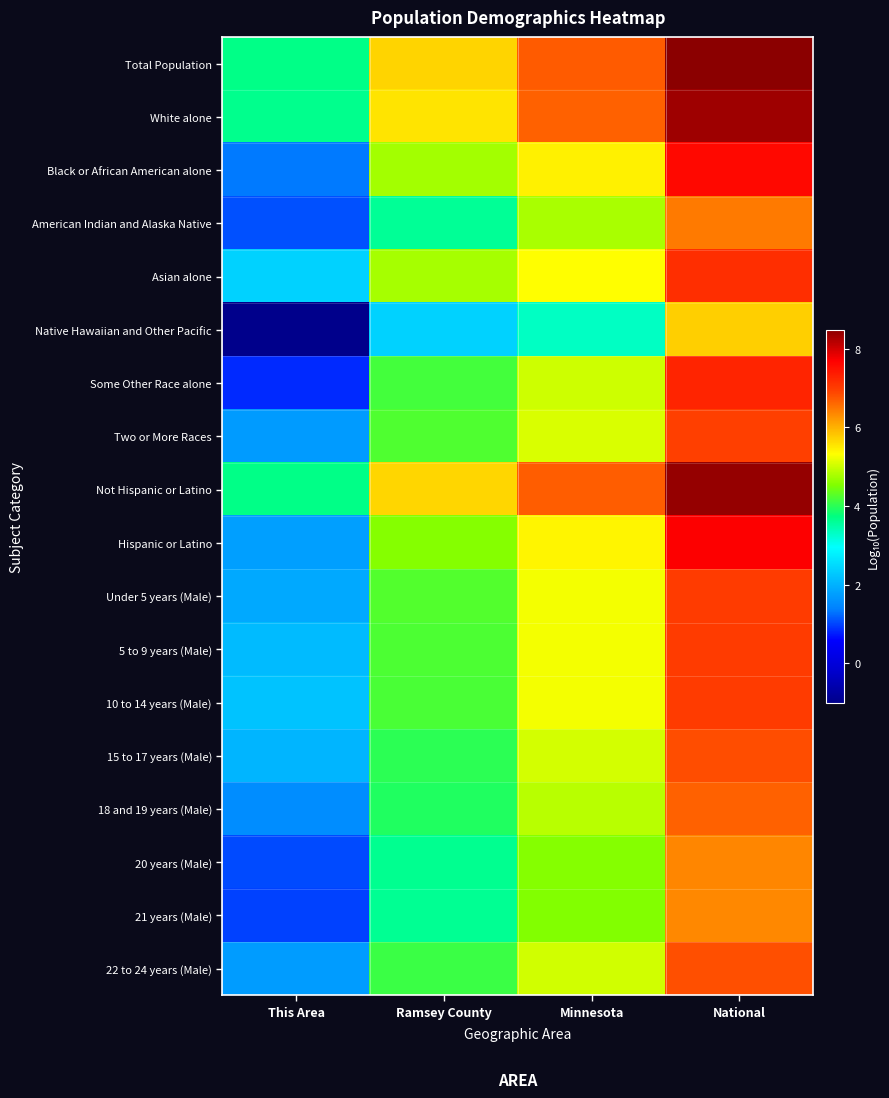

Rank the series by their maximum value, from highest to lowest.

Total Population, Not Hispanic or Latino, White alone, Hispanic or Latino, Black or African American alone, Some Other Race alone, Asian alone, 10 to 14 years (Male), 5 to 9 years (Male), Under 5 years (Male), Two or More Races, 15 to 17 years (Male), 22 to 24 years (Male), 18 and 19 years (Male), American Indian and Alaska Native, 20 years (Male), 21 years (Male), Native Hawaiian and Other Pacific